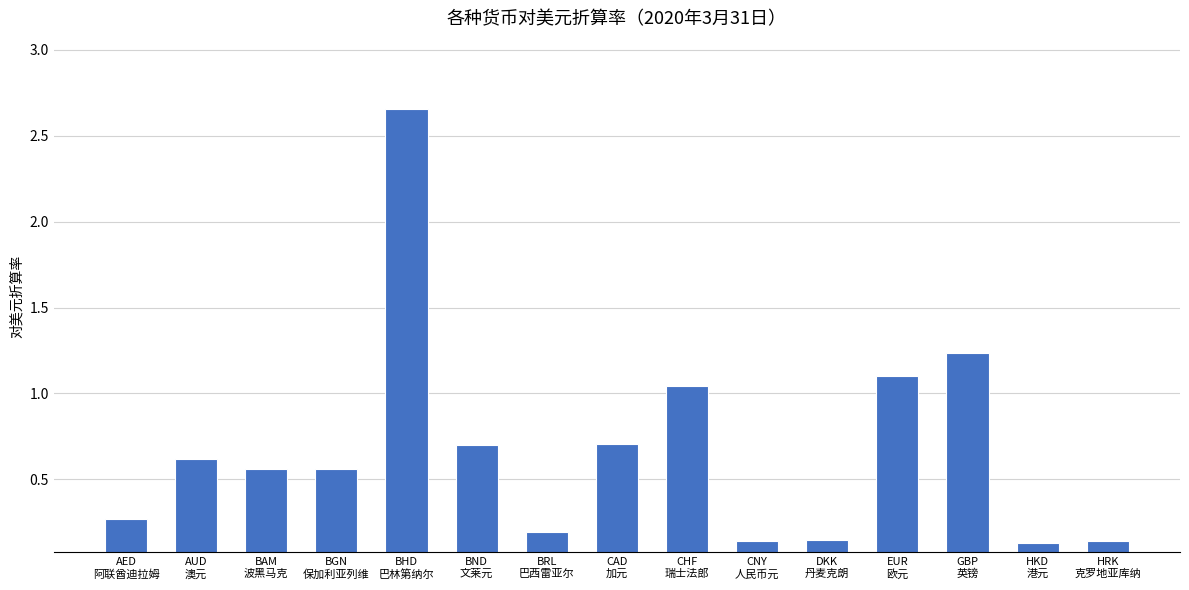

What is the difference between the maximum and minimum values?

2.5